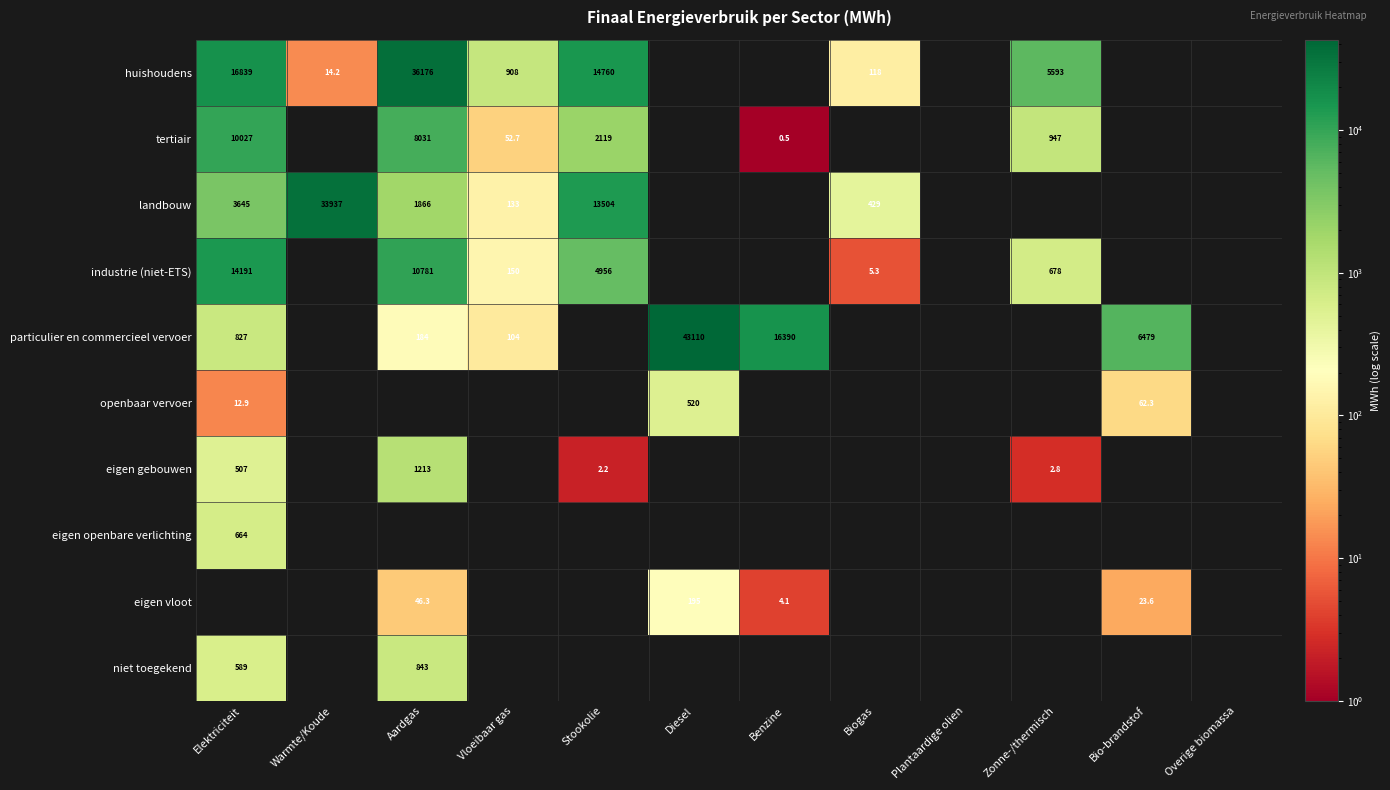

The openbaar vervoer series shows 62.3 at Bio-brandstof. True or false?

True